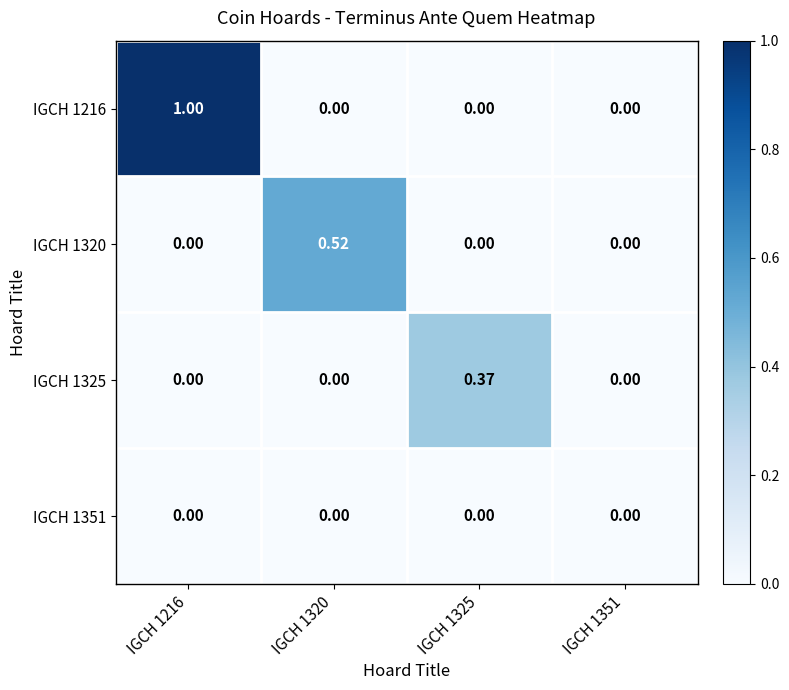

Rank the series at IGCH 1325 from highest to lowest value.

IGCH 1325, IGCH 1216, IGCH 1320, IGCH 1351